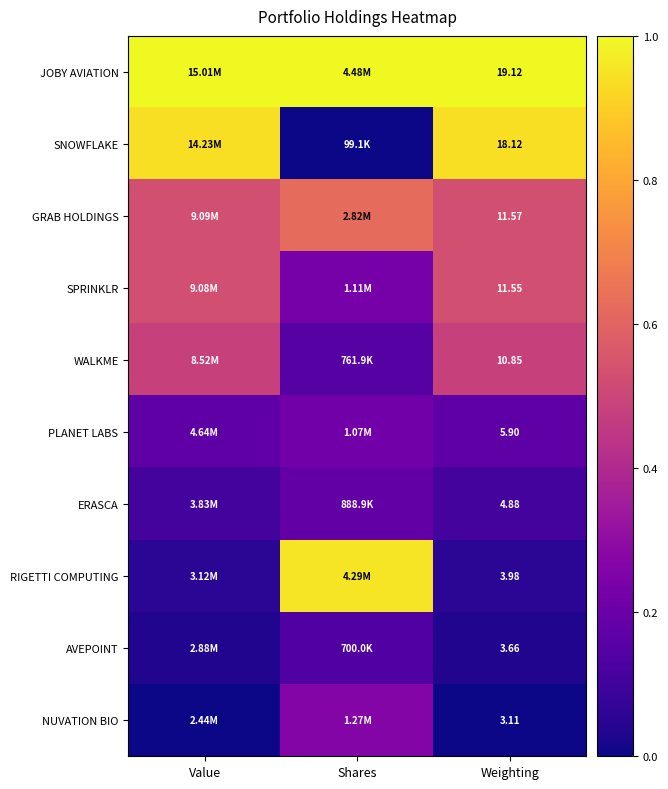

What is the spread (max minus min) of values at Shares?

1.0